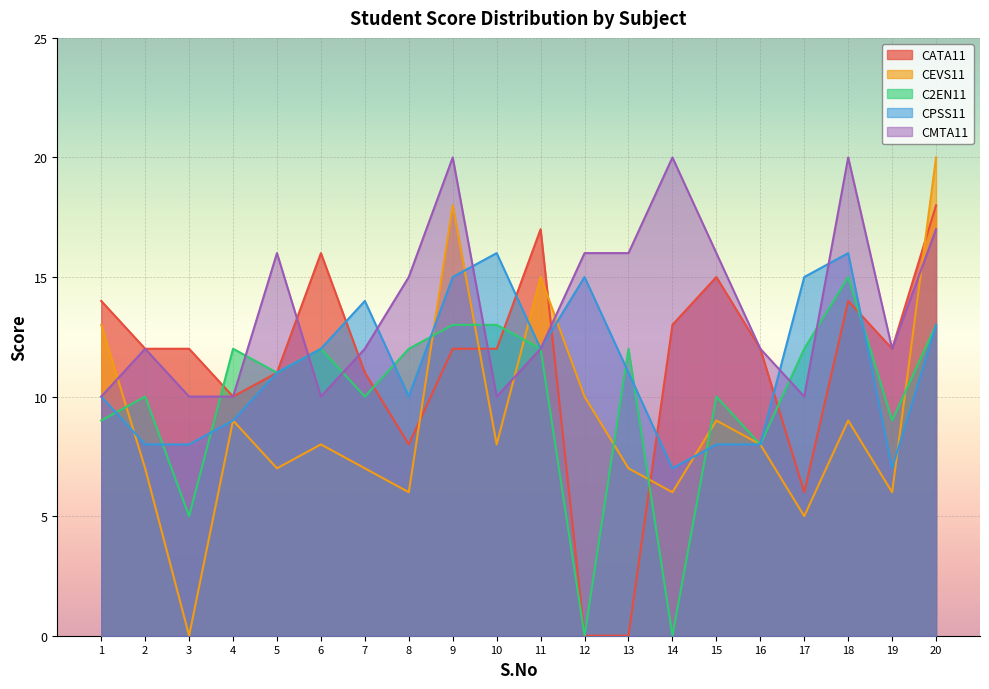

Which series changed the most between 2 and 19?

CEVS11